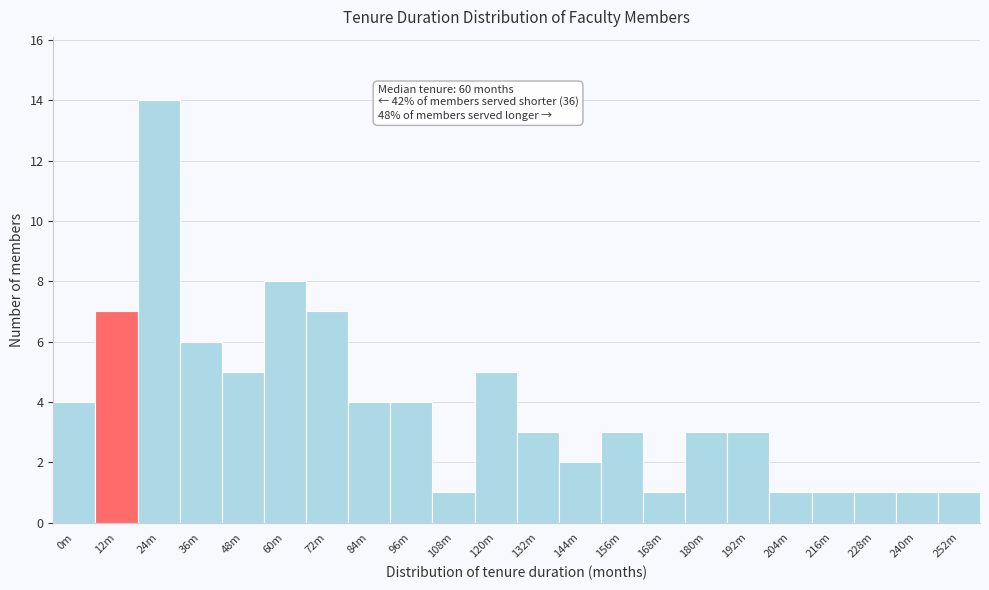

Reading left to right, what are all the values shown in this chart?

0m=4	12m=7	24m=14	36m=6	48m=5	60m=8	72m=7	84m=4	96m=4	108m=1	120m=5	132m=3	144m=2	156m=3	168m=1	180m=3	192m=3	204m=1	216m=1	228m=1	240m=1	252m=1